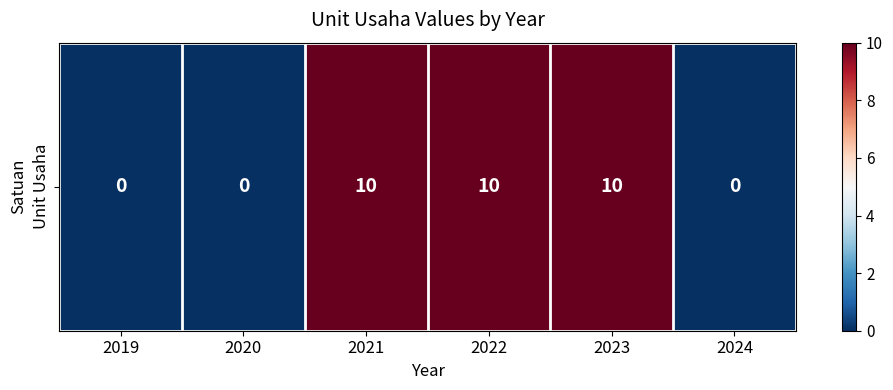

What is the change in value from 2019 to 2022?

+10